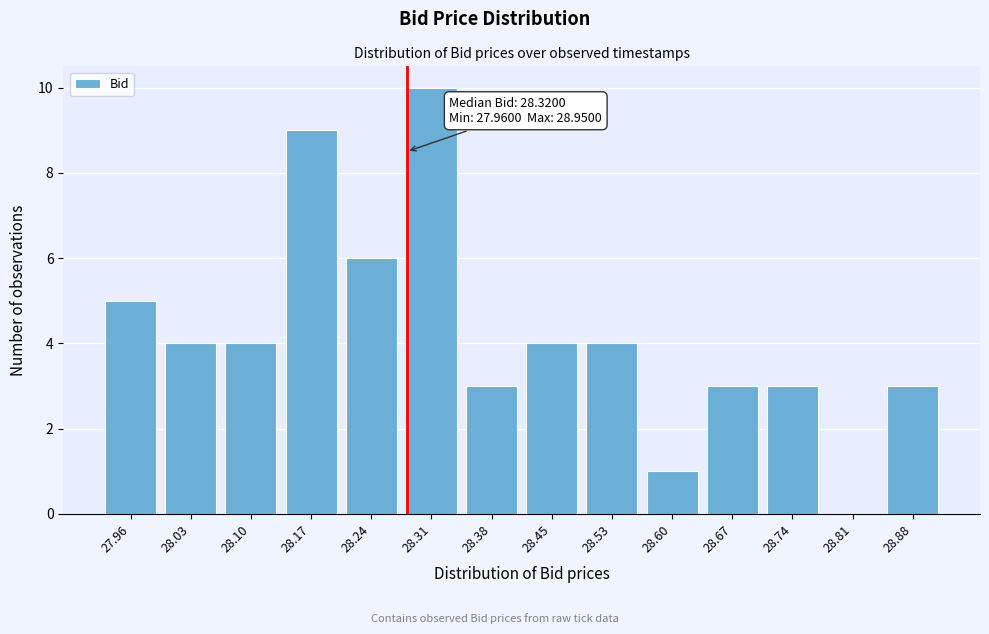

Reading right to left, what are all the values shown in this chart?

28.88=3	28.81=0	28.74=3	28.67=3	28.60=1	28.53=4	28.45=4	28.38=3	28.31=10	28.24=6	28.17=9	28.10=4	28.03=4	27.96=5